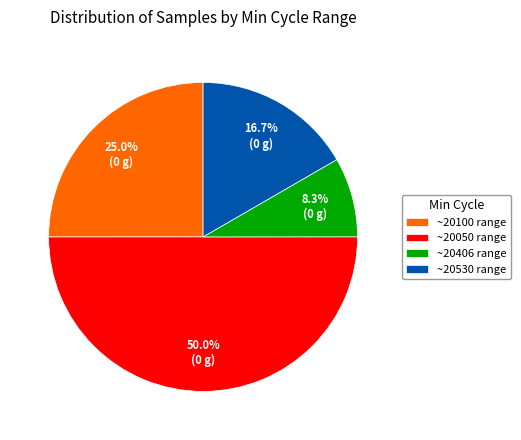

How much of the chart is everything except ~20530 range?

83.3%